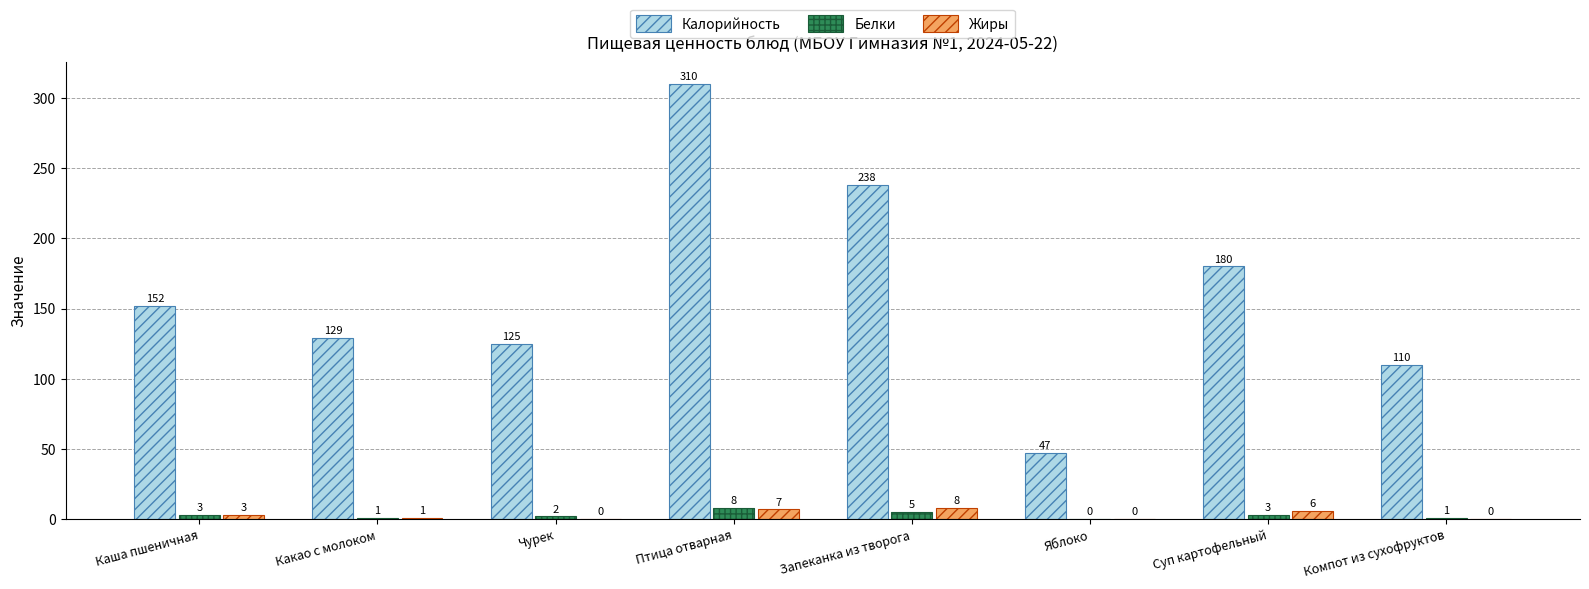

What is the total value across all series at Какао с молоком?

131